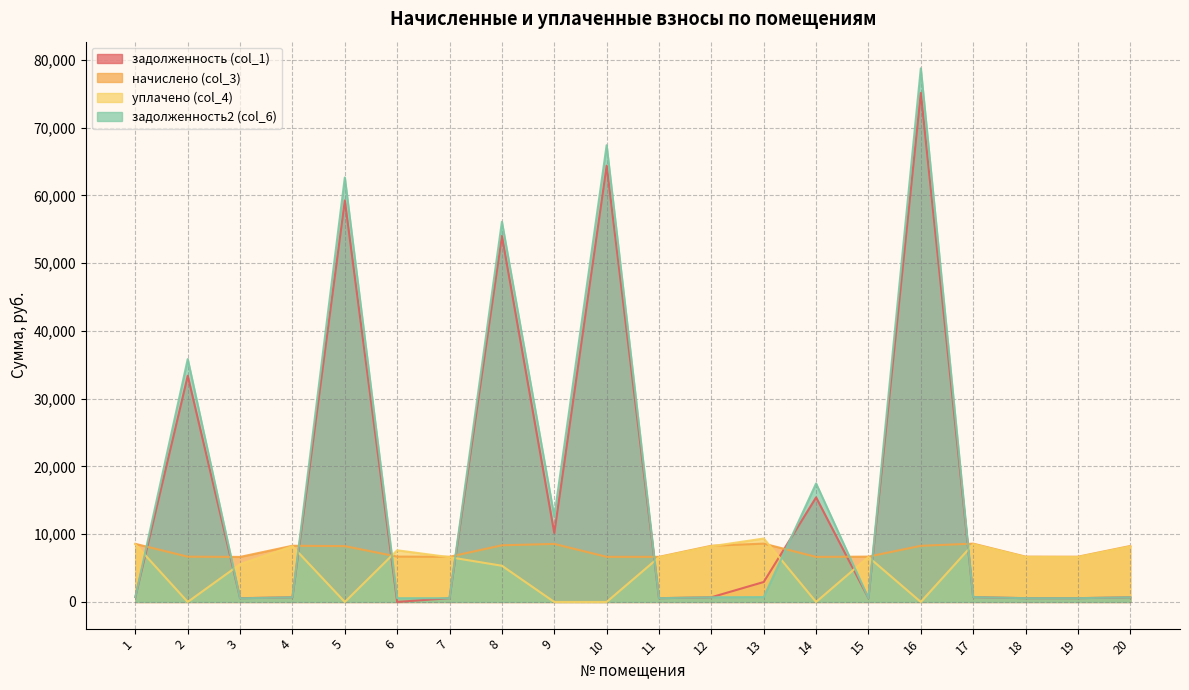

Between 15 and 2, which is larger?

2